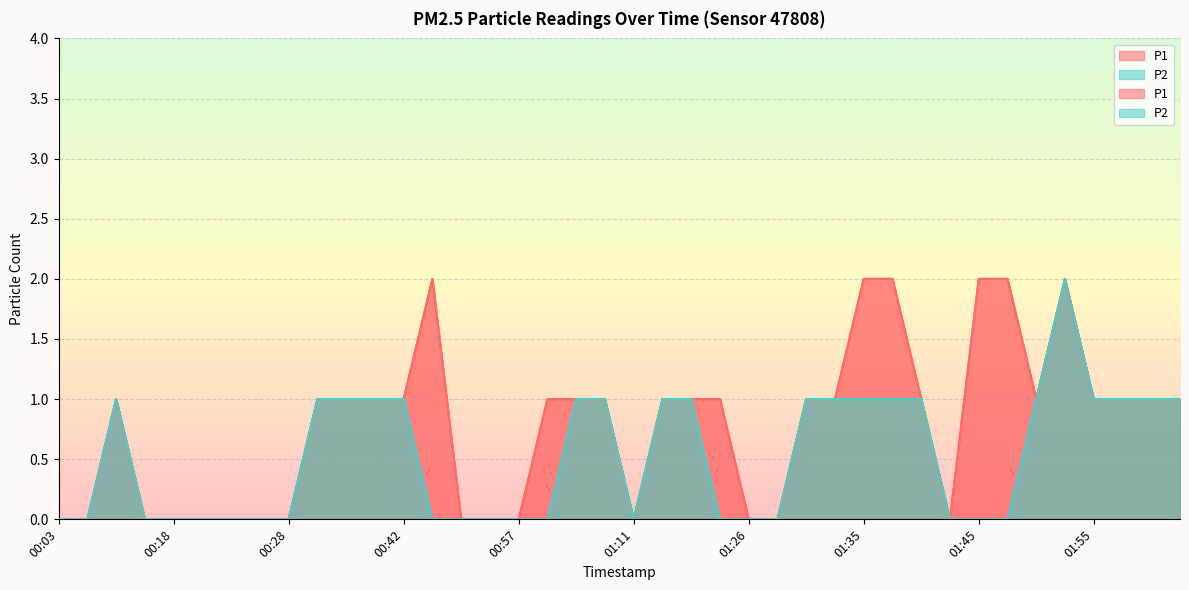

Reading left to right, list all the values displayed in this chart.

P1: 0	0	1	0	0	0	0	0	0	1	1	1	1	2	0	0	0	1	1	1	0	1	1	1	0	0	1	1	2	2	1	0	2	2	1	2	1	1	1	1
P2: 0	0	1	0	0	0	0	0	0	1	1	1	1	0	0	0	0	0	1	1	0	1	1	0	0	0	1	1	1	1	1	0	0	0	1	2	1	1	1	1